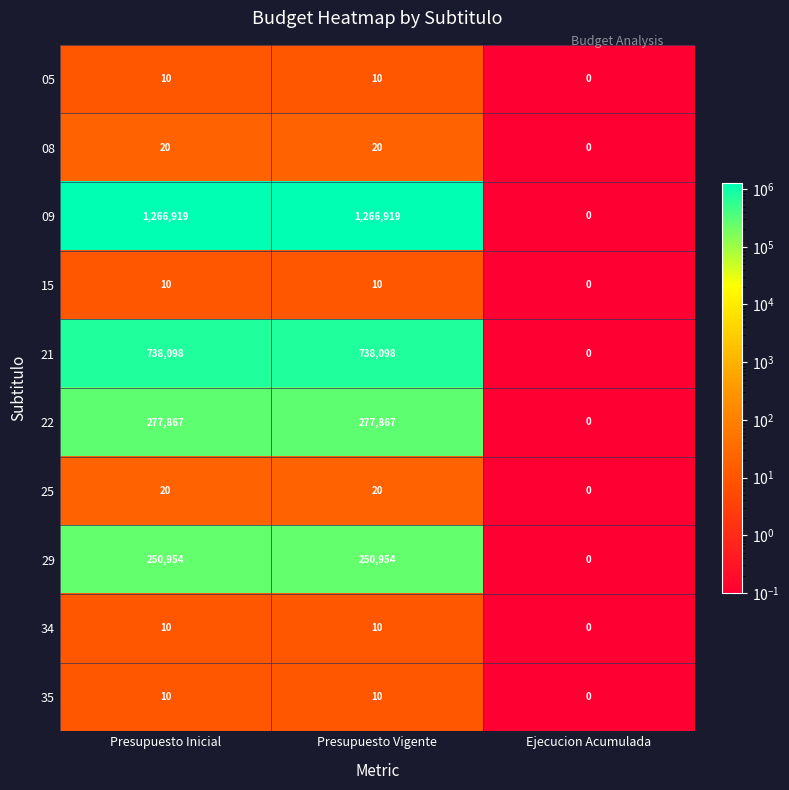

Reading left to right, extract all data points from this chart.

05: 10	10	0
08: 20	20	0
09: 1266919	1266919	0
15: 10	10	0
21: 738098	738098	0
22: 277867	277867	0
25: 20	20	0
29: 250954	250954	0
34: 10	10	0
35: 10	10	0